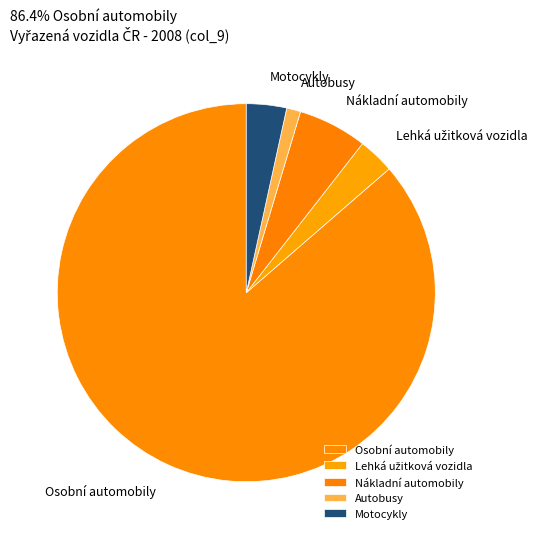

What is the ratio of the value at Autobusy to the value at Motocykly?

0.3